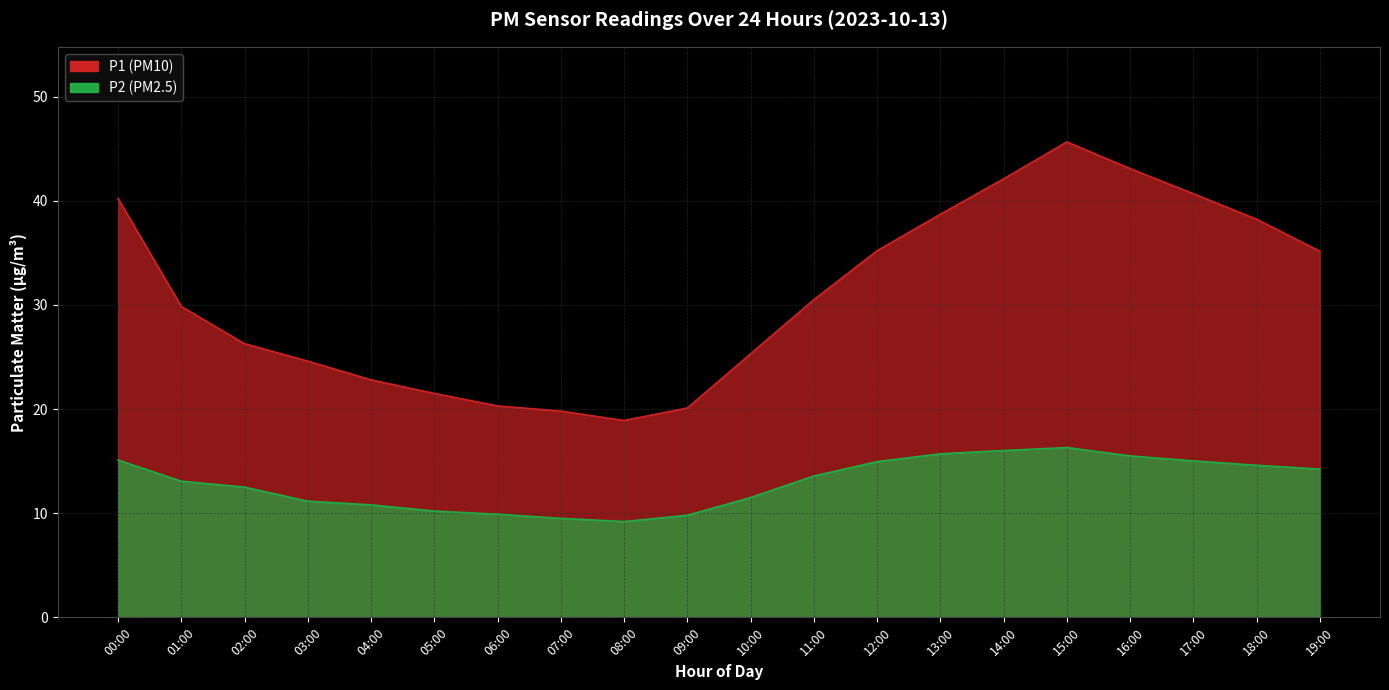

Does the chart have visible grid lines?

Yes